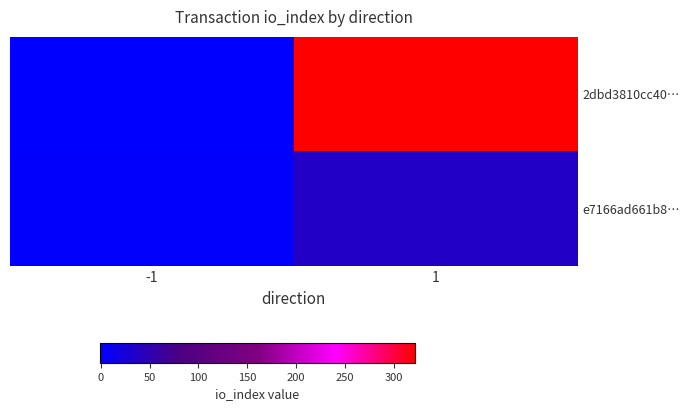

Which series has the largest total across all categories?

2dbd3810cc40…